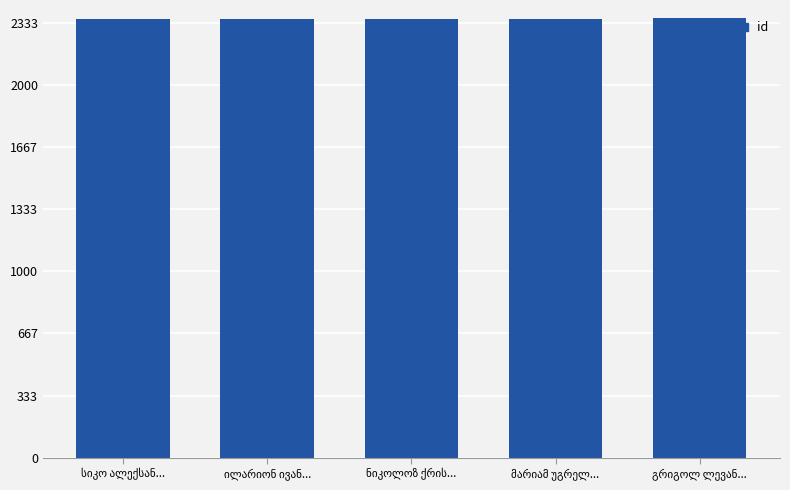

What is the greatest value displayed?

2355